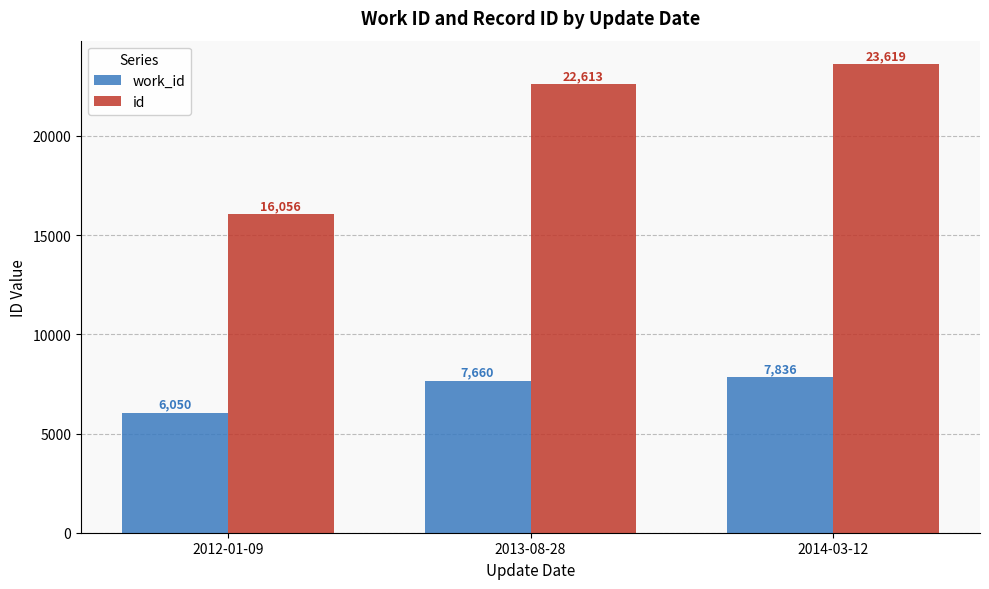

How many series are shown in this chart?

2